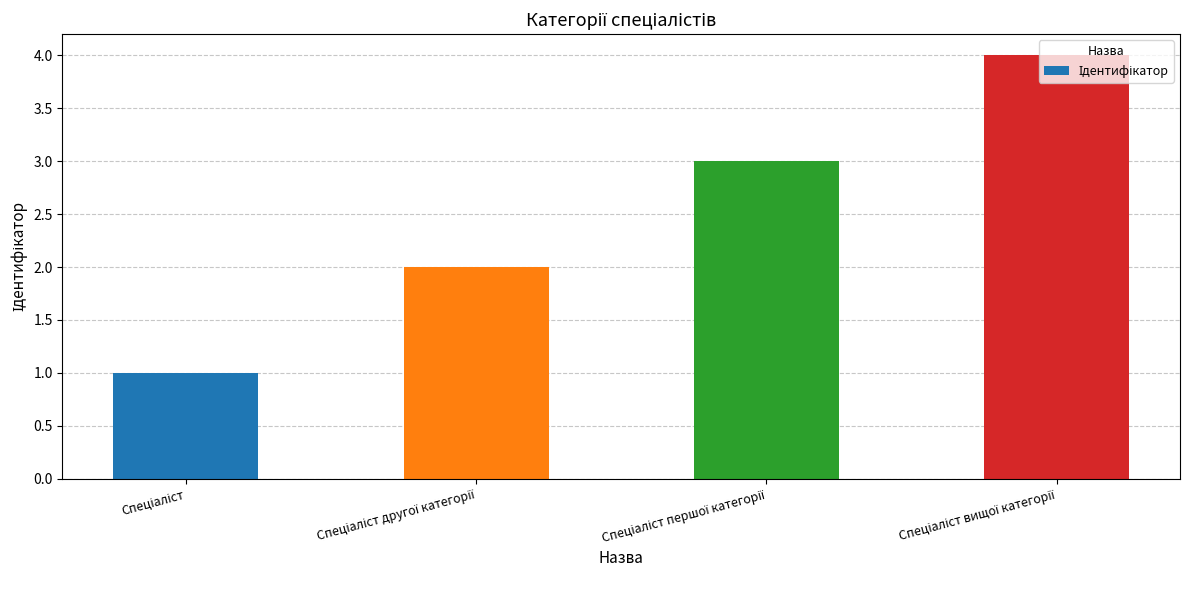

What is the difference between the maximum and minimum values?

3